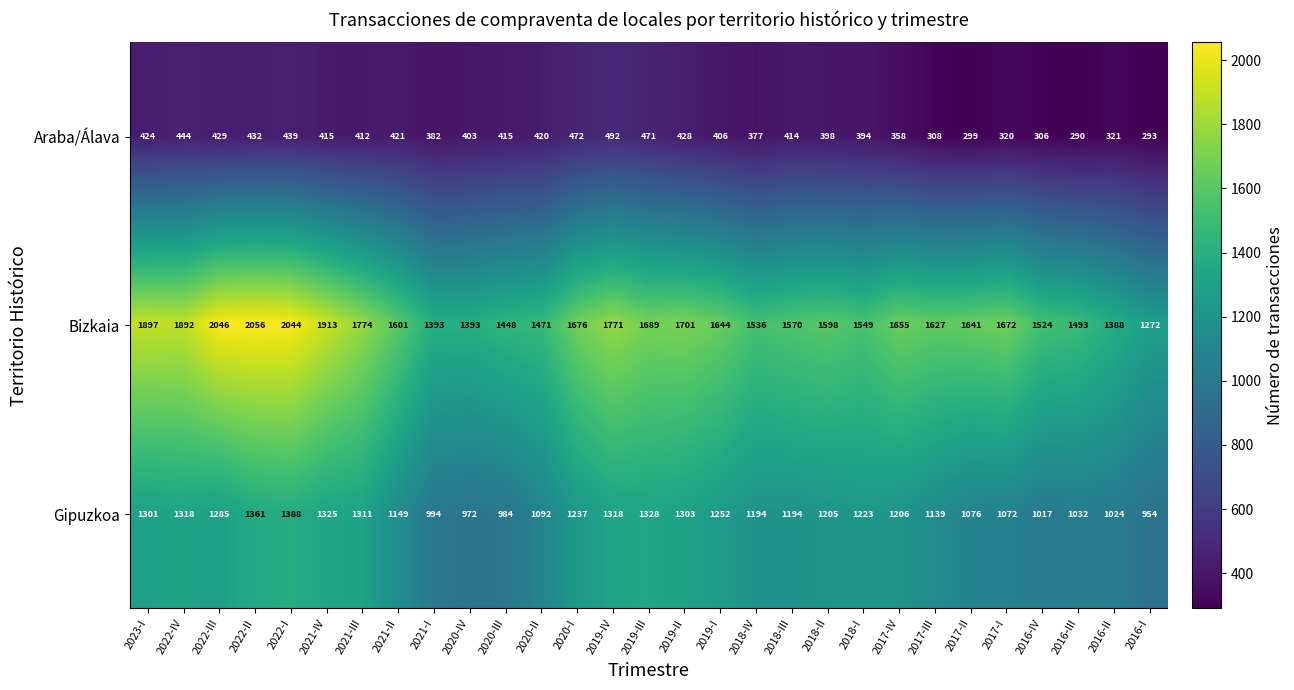

List the series in order of their peak value, highest first.

Bizkaia, Gipuzkoa, Araba/Álava